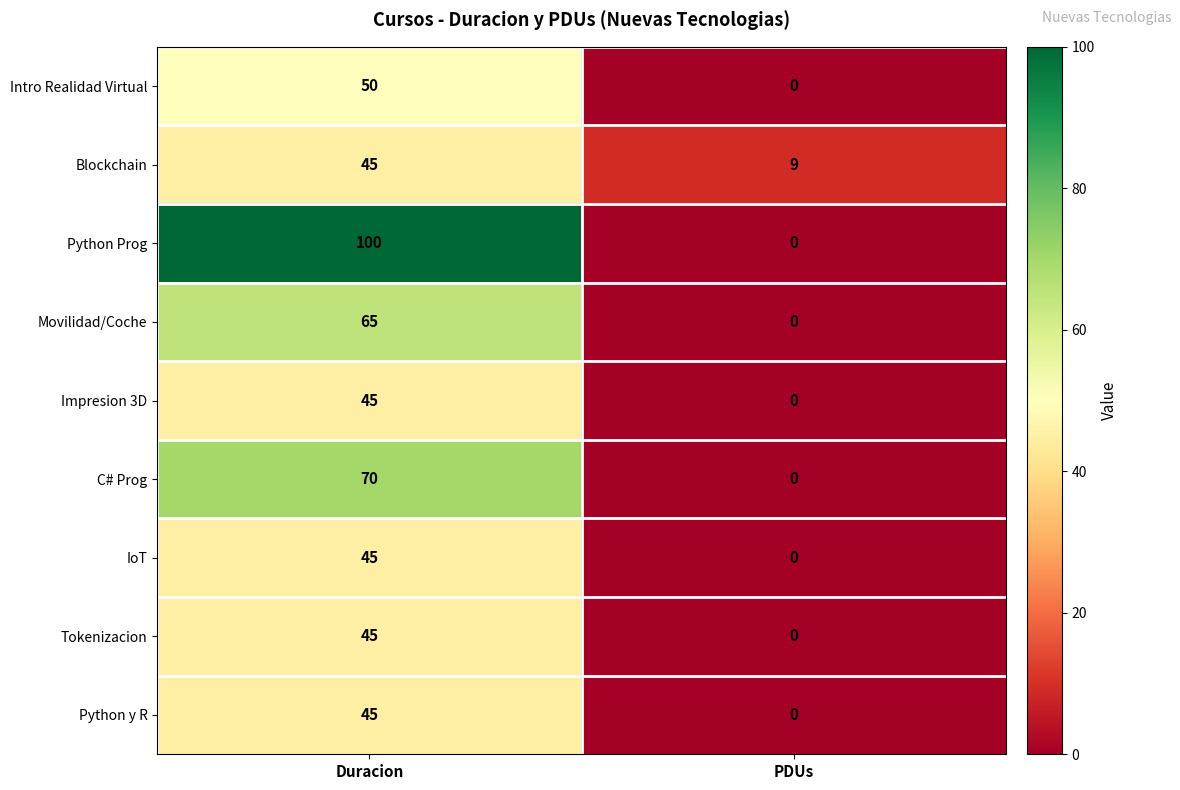

Reading right to left, extract all data points from this chart.

Intro Realidad Virtual: 0	50
Blockchain: 9	45
Python Prog: 0	100
Movilidad/Coche: 0	65
Impresion 3D: 0	45
C# Prog: 0	70
IoT: 0	45
Tokenizacion: 0	45
Python y R: 0	45